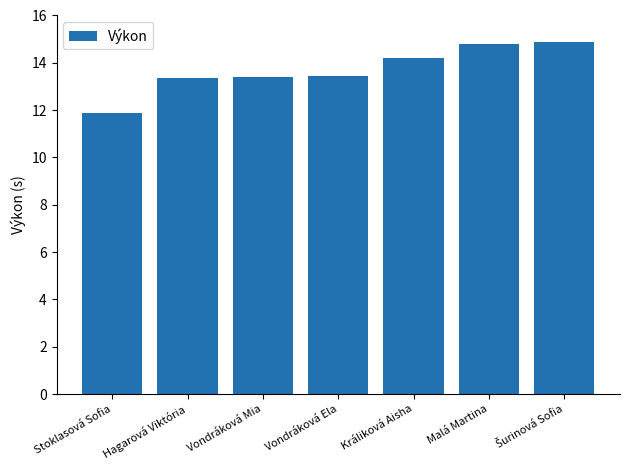

Which has a higher value, Vondráková Ela or Králiková Aisha?

Králiková Aisha